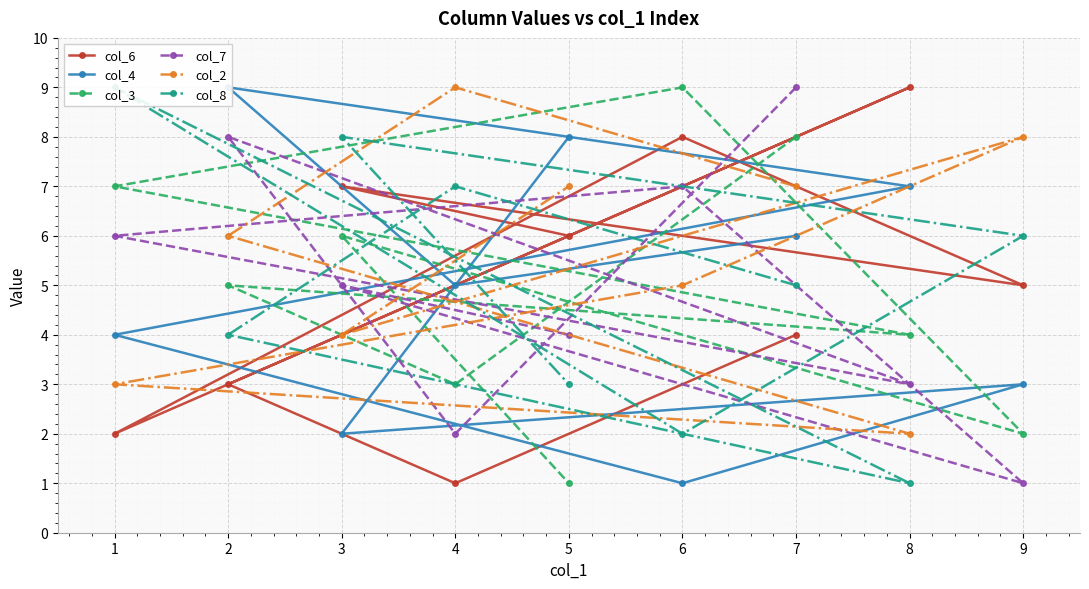

Is the value of col_6 at 3 greater than the value of col_2 at 2?

Yes